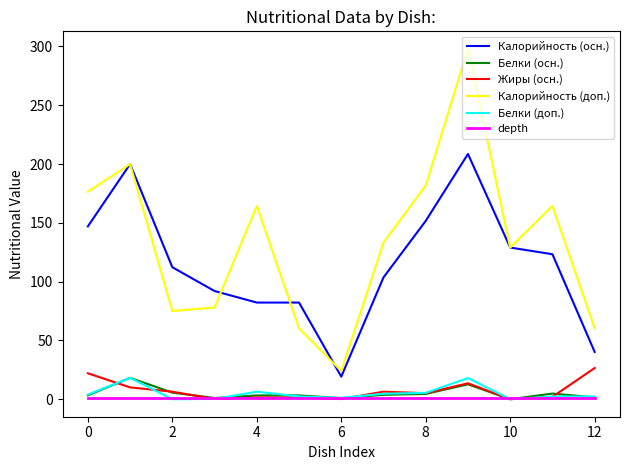

What is the highest value of the Жиры (осн.) series?

26.5